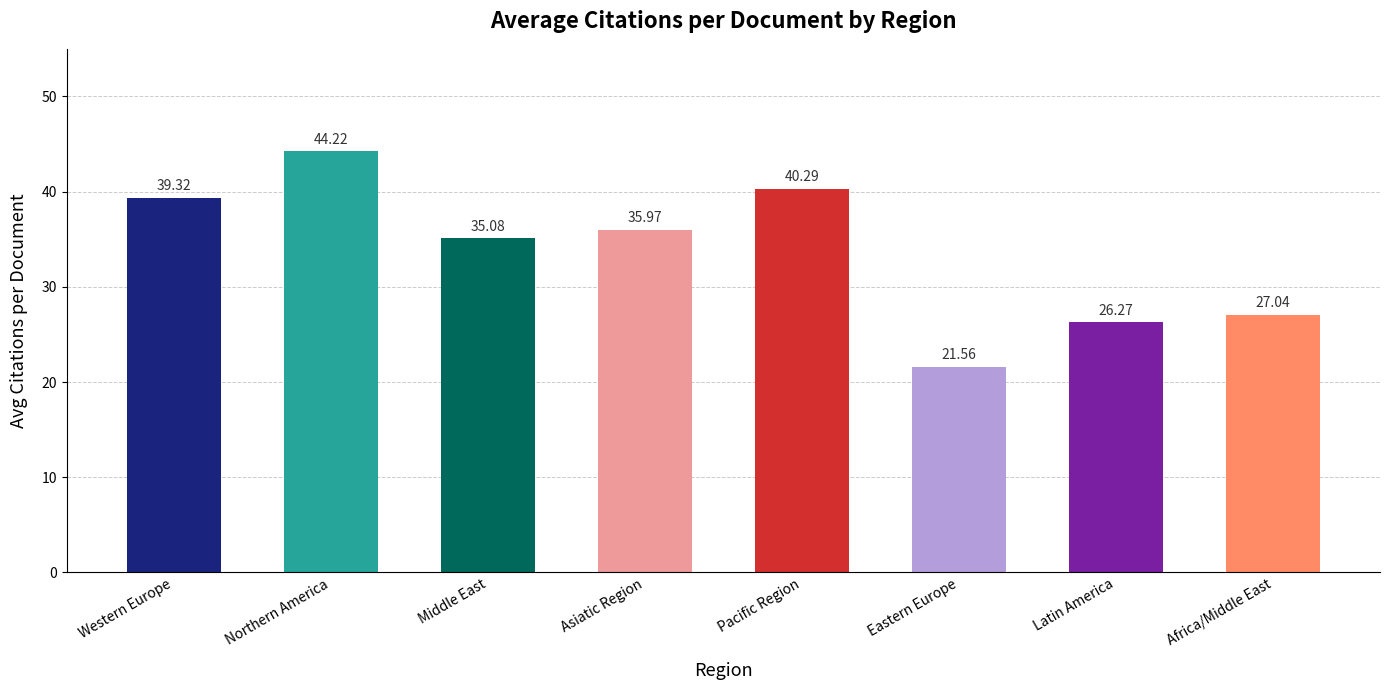

Approximately how many times larger is the value at Middle East compared to Eastern Europe?

1.6